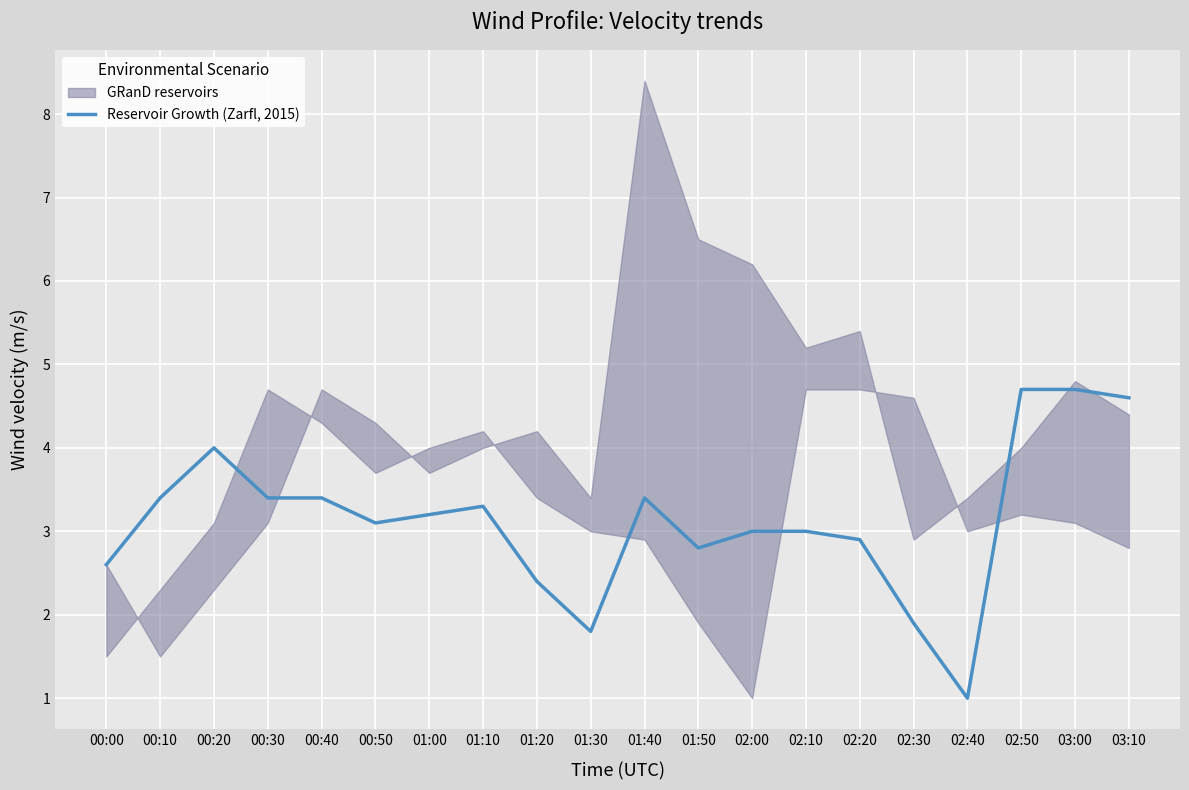

List the labels in order of value, largest first.

02:50, 03:00, 03:10, 00:20, 00:10, 00:30, 00:40, 01:40, 01:10, 01:00, 00:50, 02:00, 02:10, 02:20, 01:50, 00:00, 01:20, 02:30, 01:30, 02:40